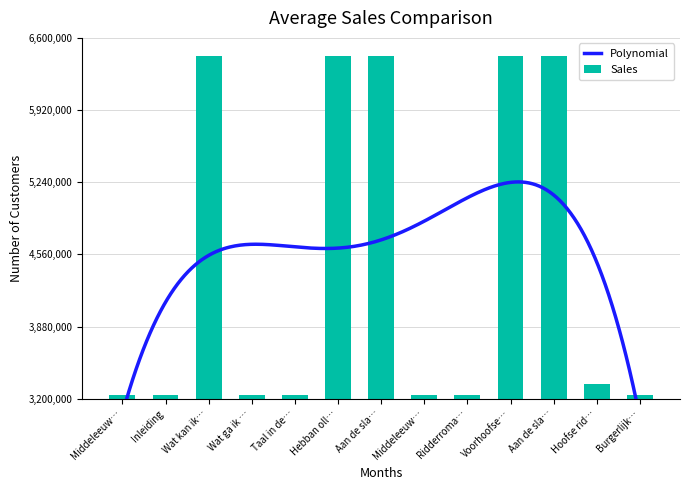

How many values exceed 3239150?

6